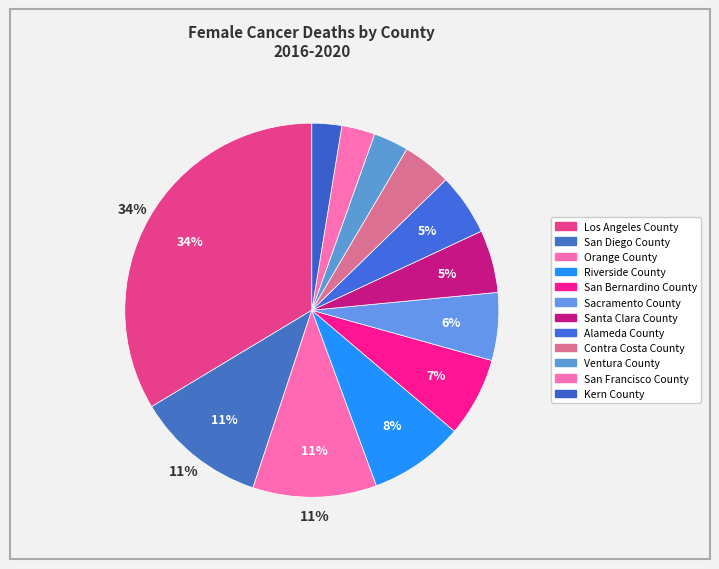

Is Santa Clara County the majority of the pie?

No